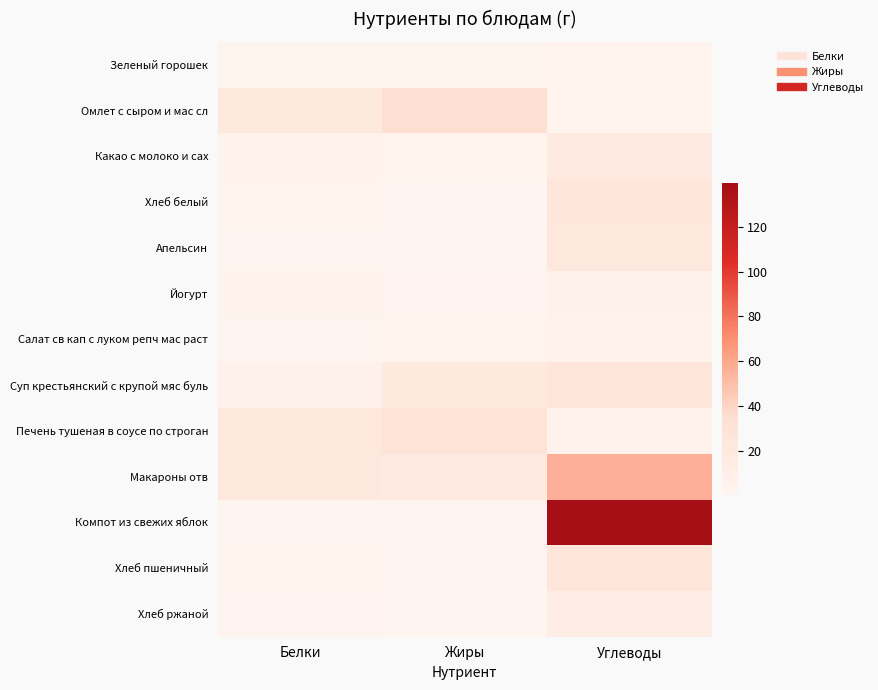

Between Белки and Углеводы, which series saw the biggest shift?

Компот из свежих яблок